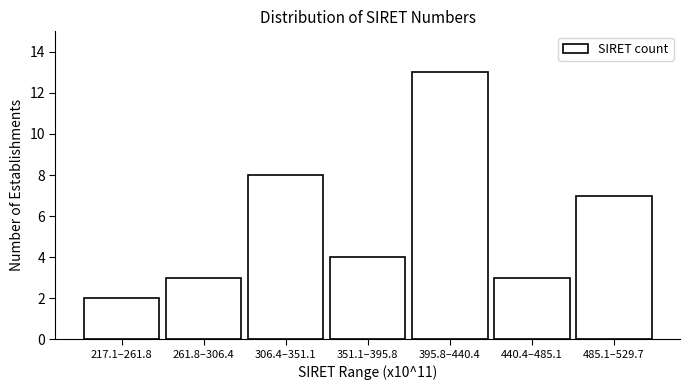

Reading left to right, transcribe all the data shown in this chart.

217.1–261.8=2	261.8–306.4=3	306.4–351.1=8	351.1–395.8=4	395.8–440.4=13	440.4–485.1=3	485.1–529.7=7